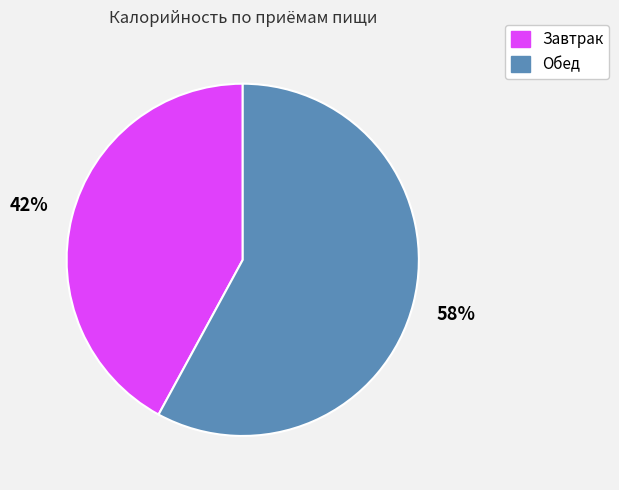

Rank the categories by value from lowest to highest.

Завтрак, Обед